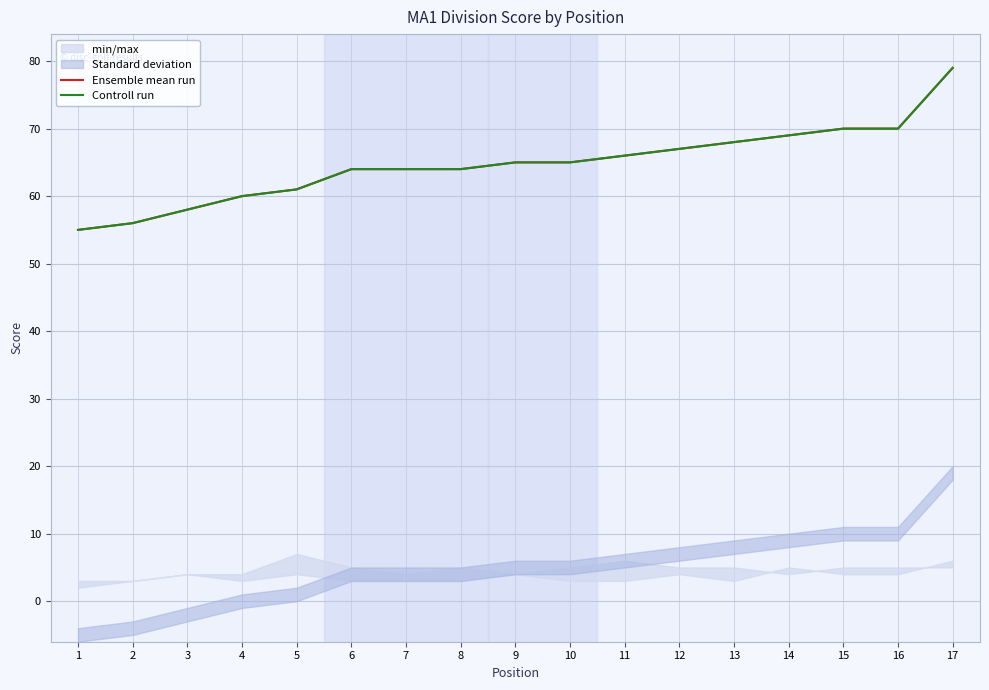

At which label does Controll run first exceed 65?

11